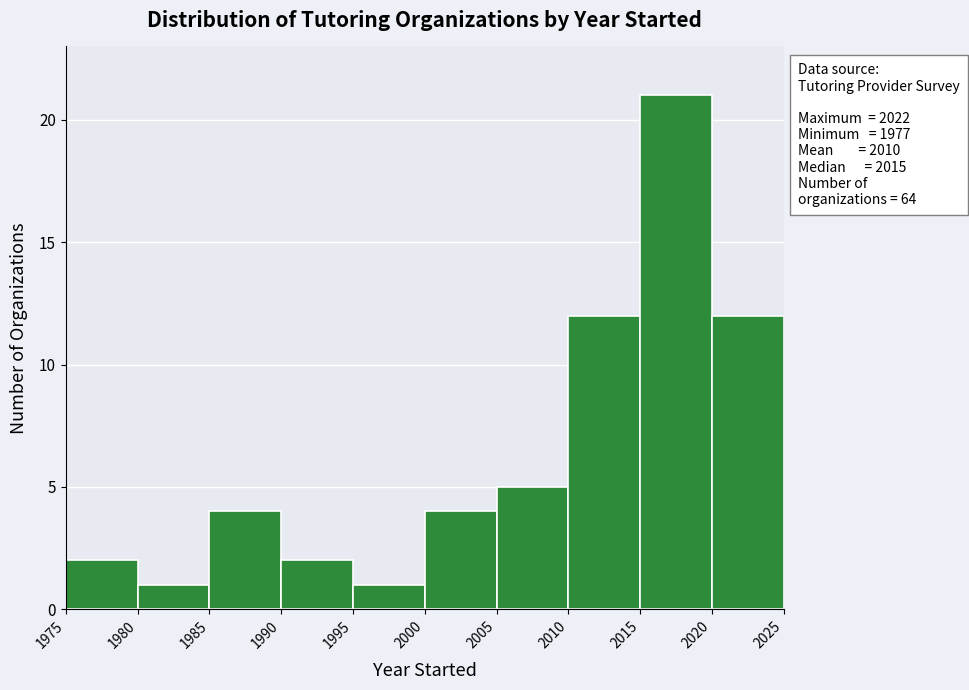

Which range on the x-axis has the tallest bar?

2015 to 2020